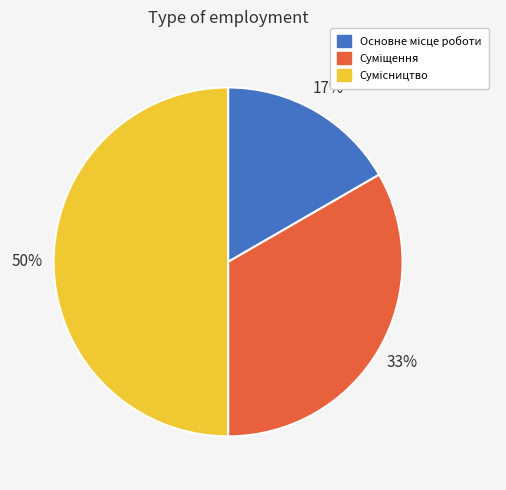

To the nearest percent, what is the difference between the largest and smallest slice percentages?

33%